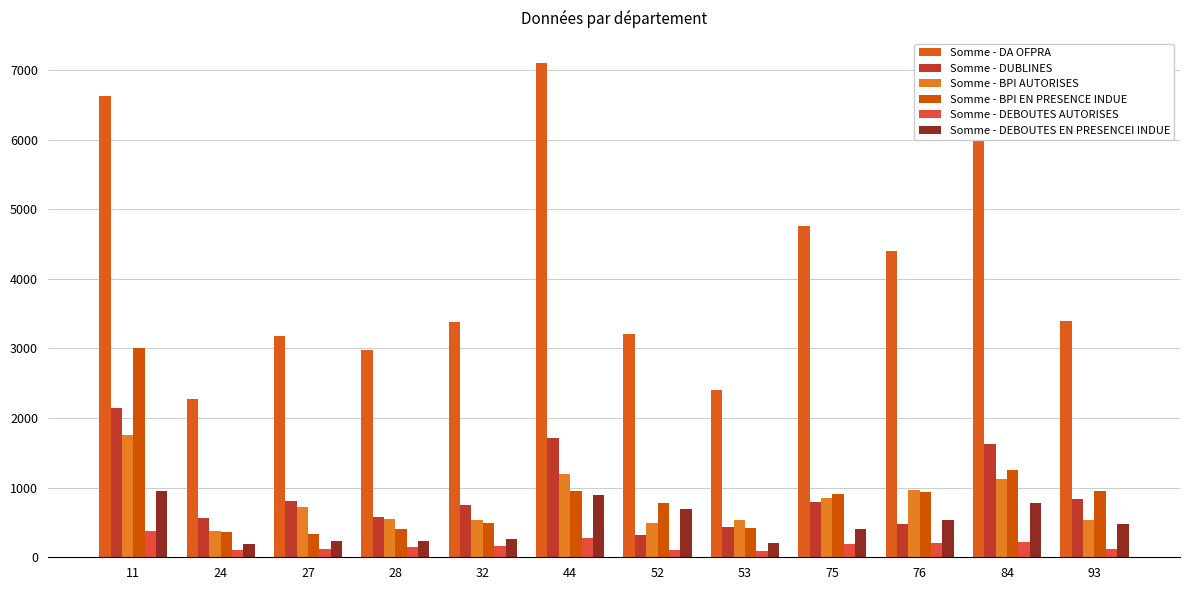

At which category is the sum across all series the highest?

11